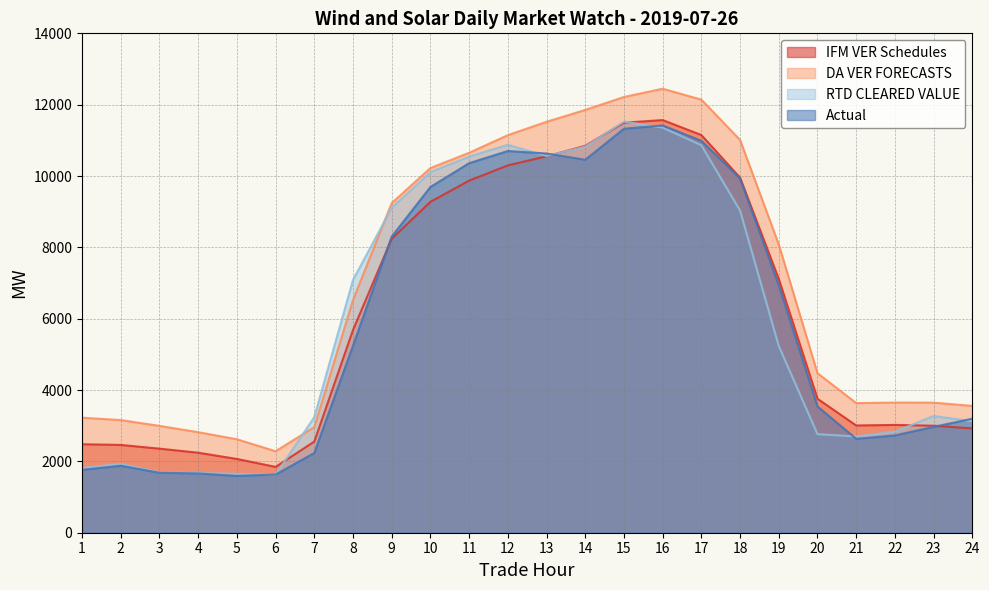

Where do RTD CLEARED VALUE and DA VER FORECASTS first cross each other?

6 and 7